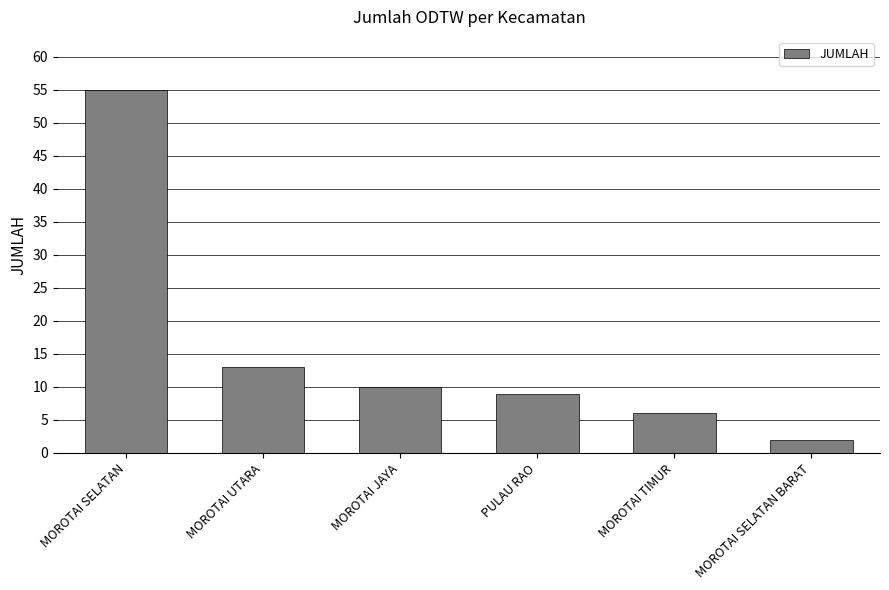

What position from the right is MOROTAI JAYA?

4